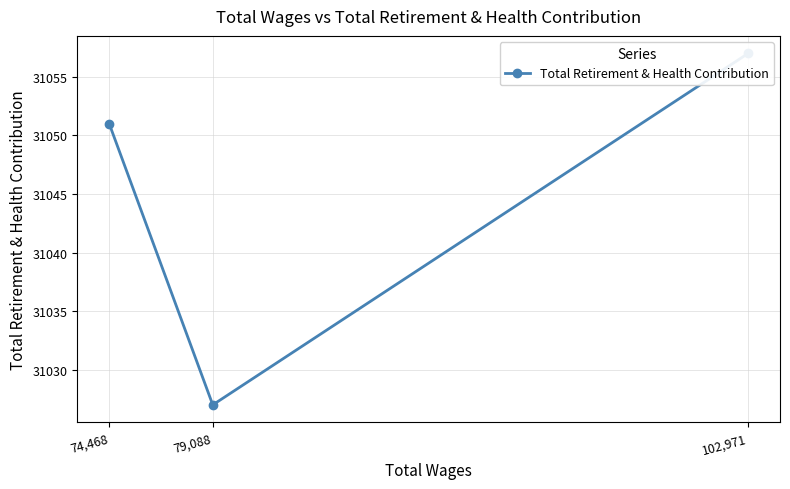

Where is the data nearest to the value 31042?

74,468